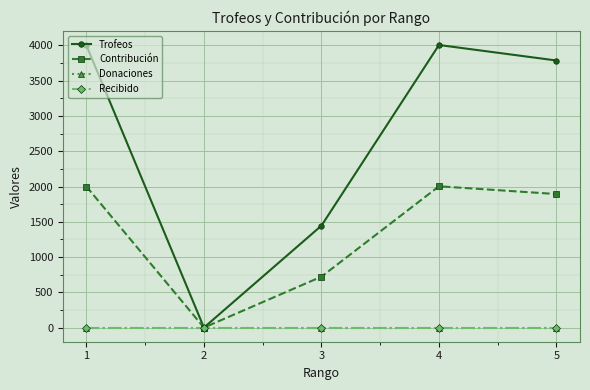

Is it true that Contribución equals 722 at 3?

True